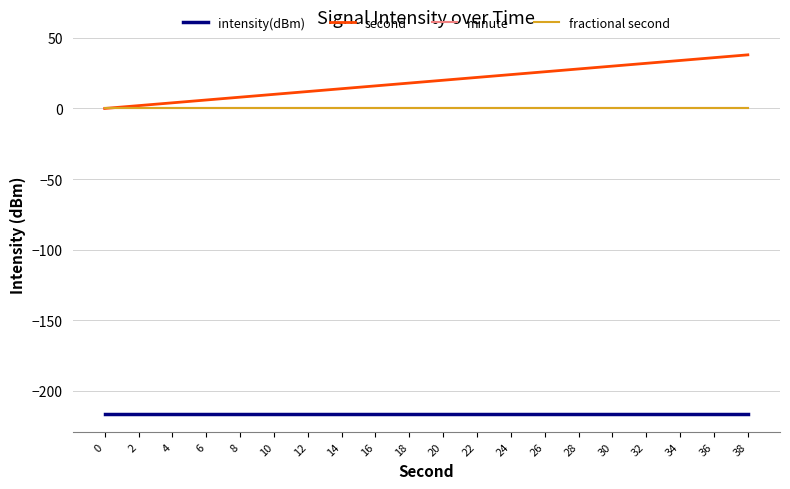

Does the chart display data point markers on the line(s)?

No